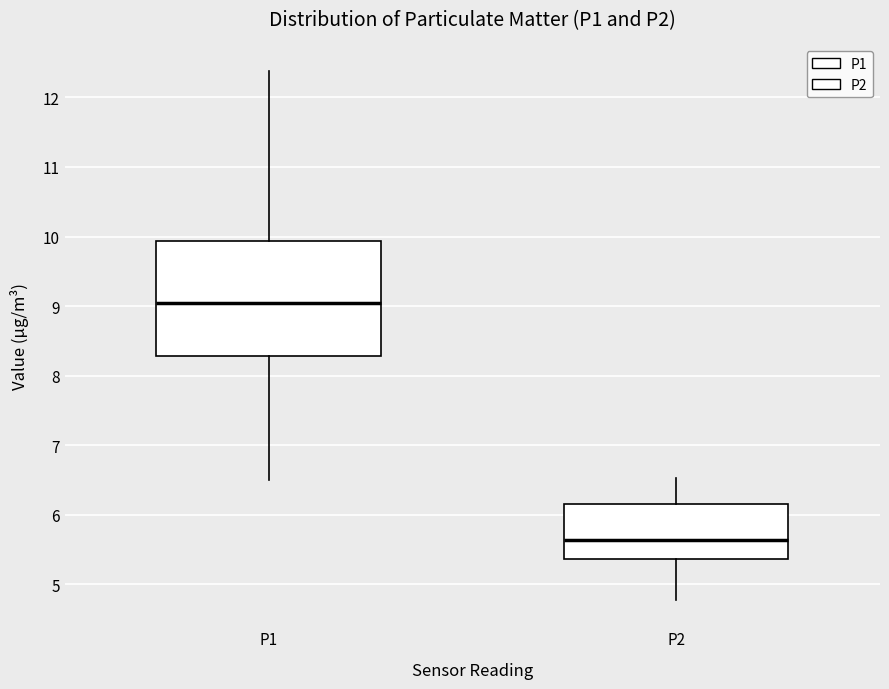

Reading left to right, transcribe this box plot: for each box, give where its median line is, the range the box spans, and where its two whiskers end, as read against the y-axis. The values are not printed on the chart, so give them approximately, as read against the axis.

P1: median 9.0, box 8.3 to 9.9, whiskers 6.5 to 12.4
P2: median 5.6, box 5.4 to 6.2, whiskers 4.8 to 6.5